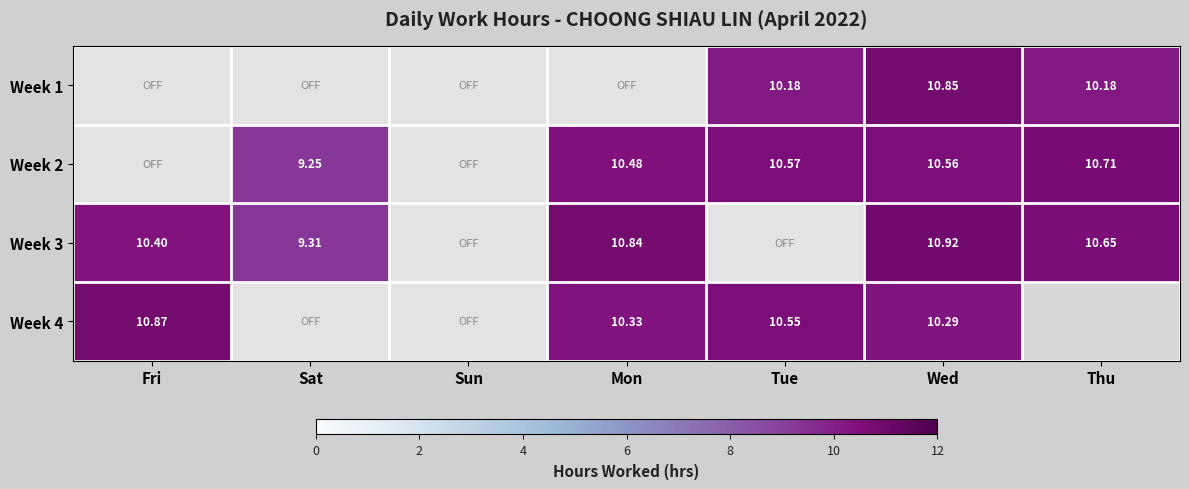

Rank the categories by Week 3 value from highest to lowest.

Wed, Mon, Thu, Fri, Sat, Sun, Tue